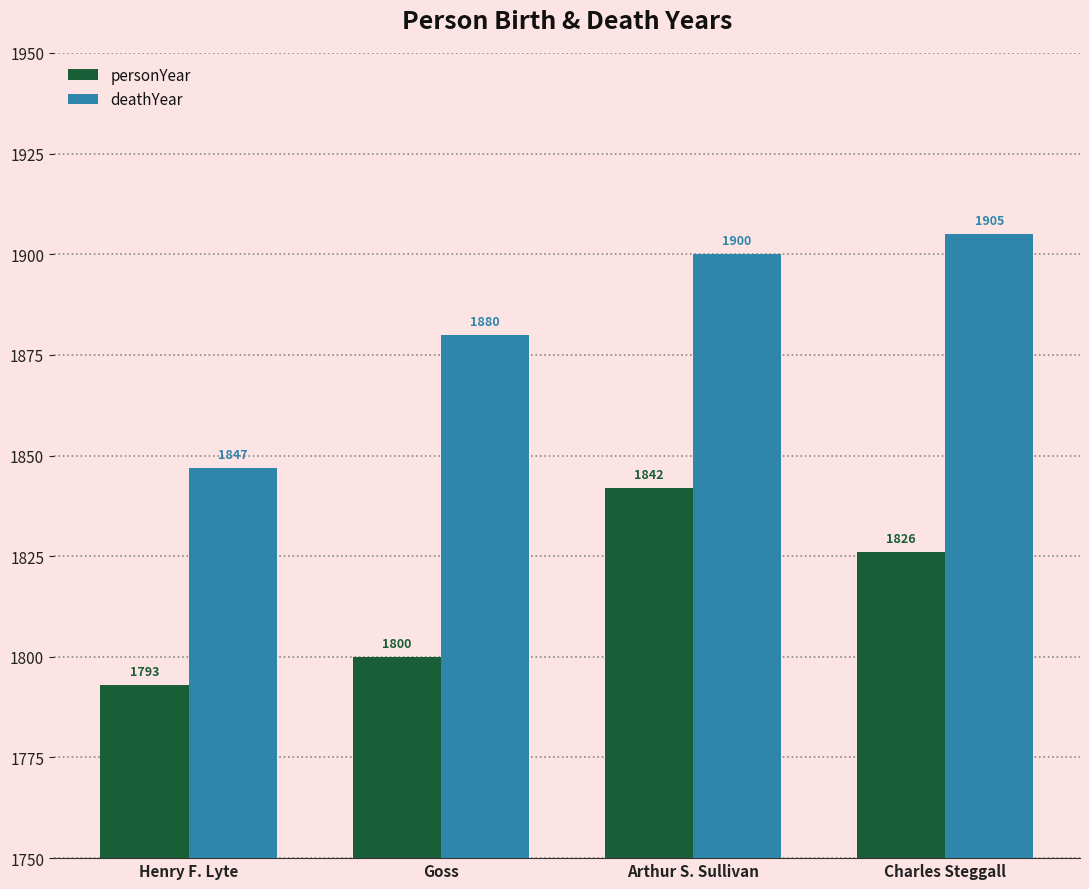

What is the difference between the second highest and minimum values in the personYear series?

33